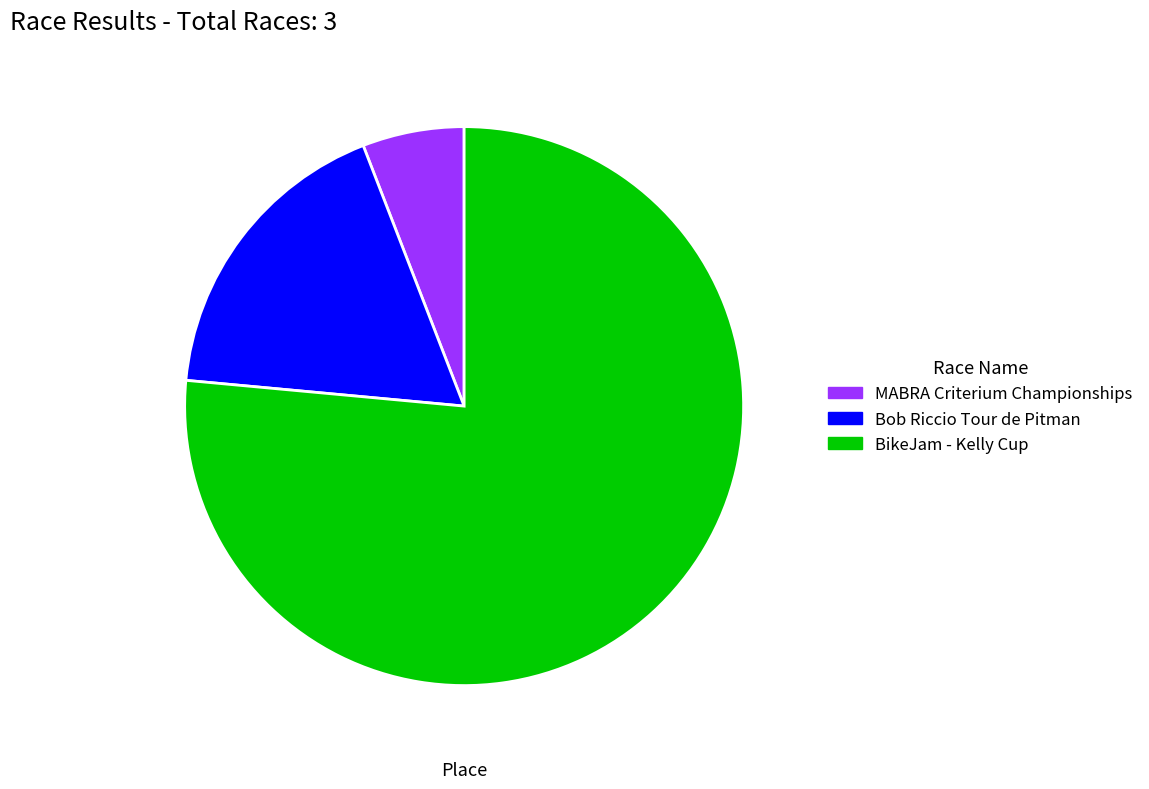

Rank the categories by value from highest to lowest.

BikeJam - Kelly Cup, Bob Riccio Tour de Pitman, MABRA Criterium Championships